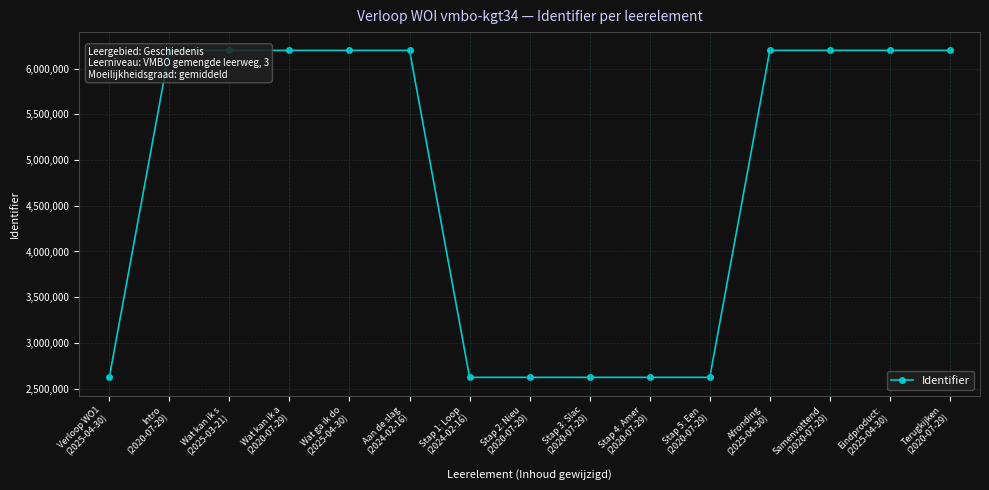

What is the sum of all values?

71545968